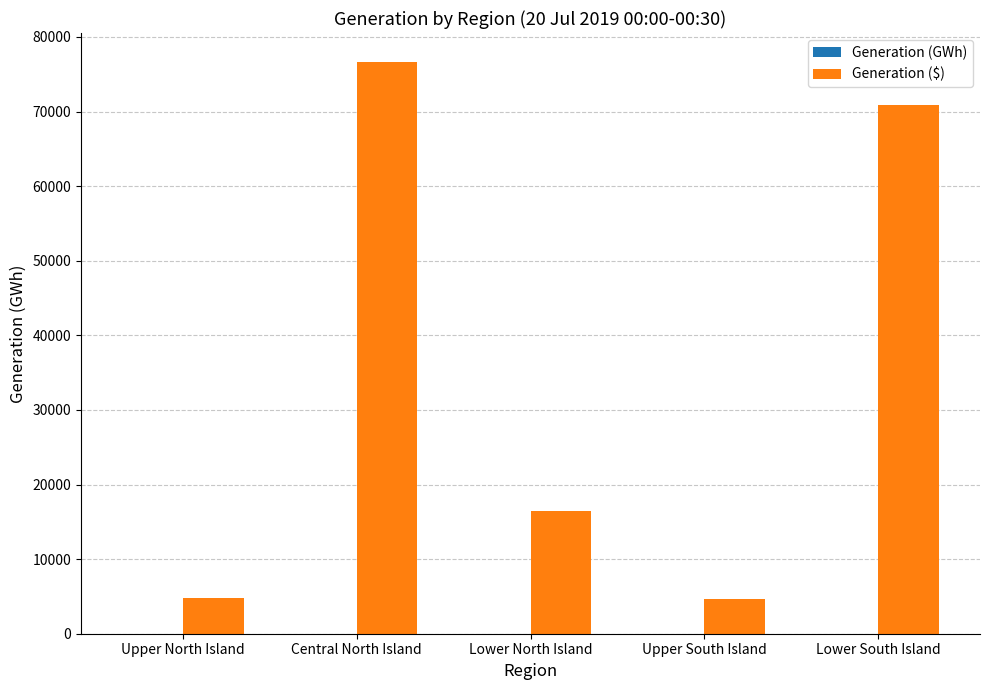

At which category is the sum across all series the highest?

Central North Island